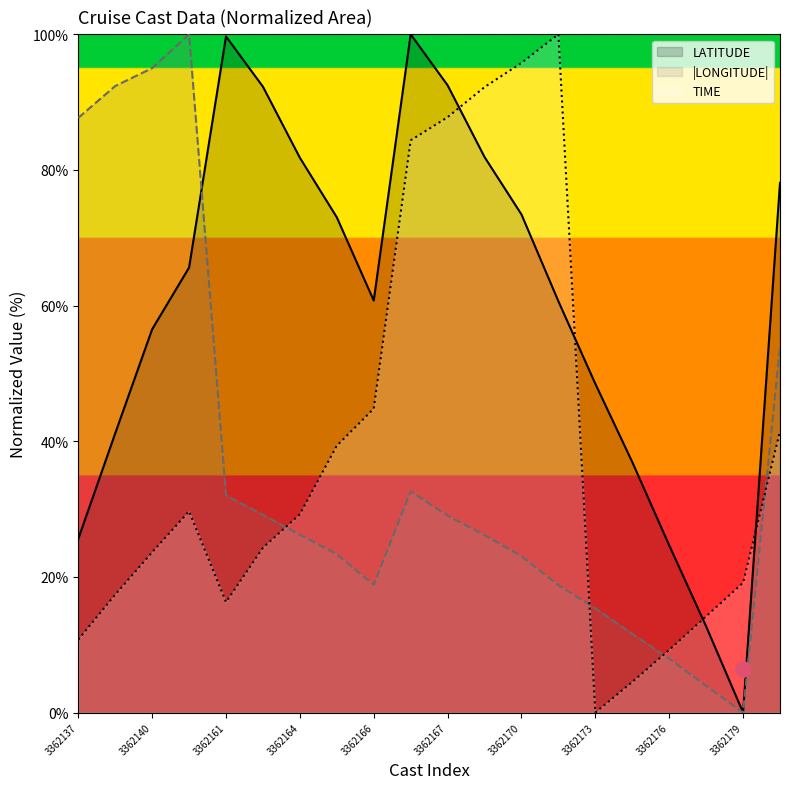

At which category is the sum across all series the highest?

3362168